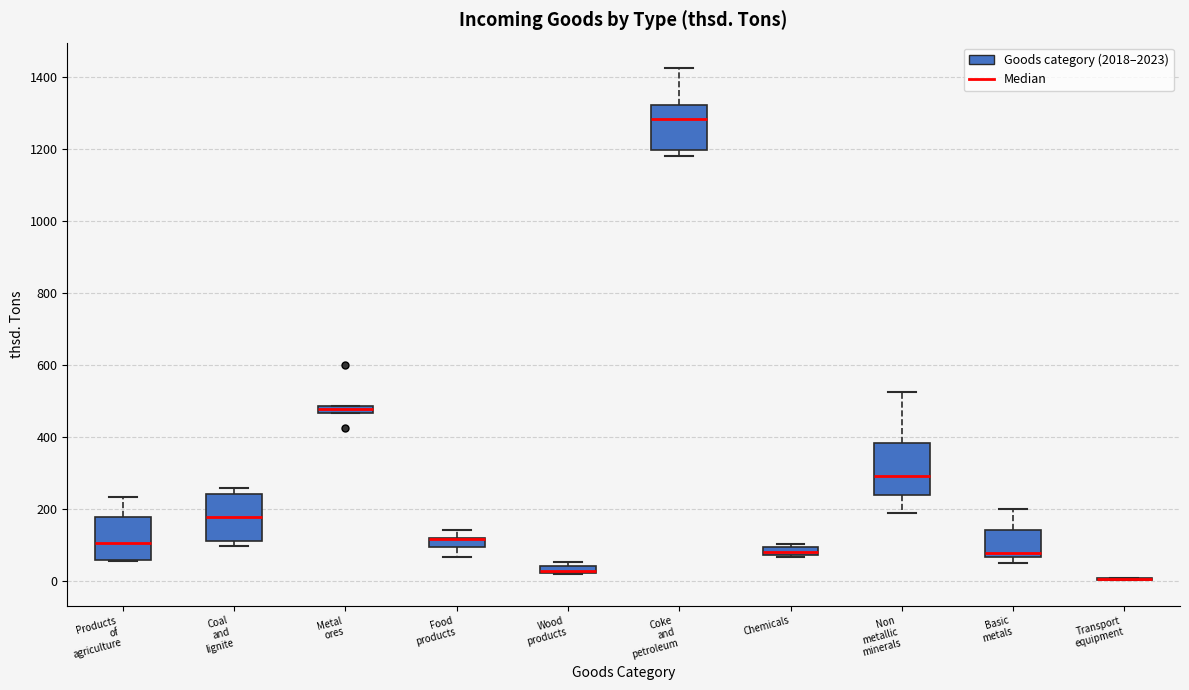

Where is the lower edge of the box for Chemicals on the y-axis? The values are not printed on the chart, so give them approximately, as read against the axis.

80